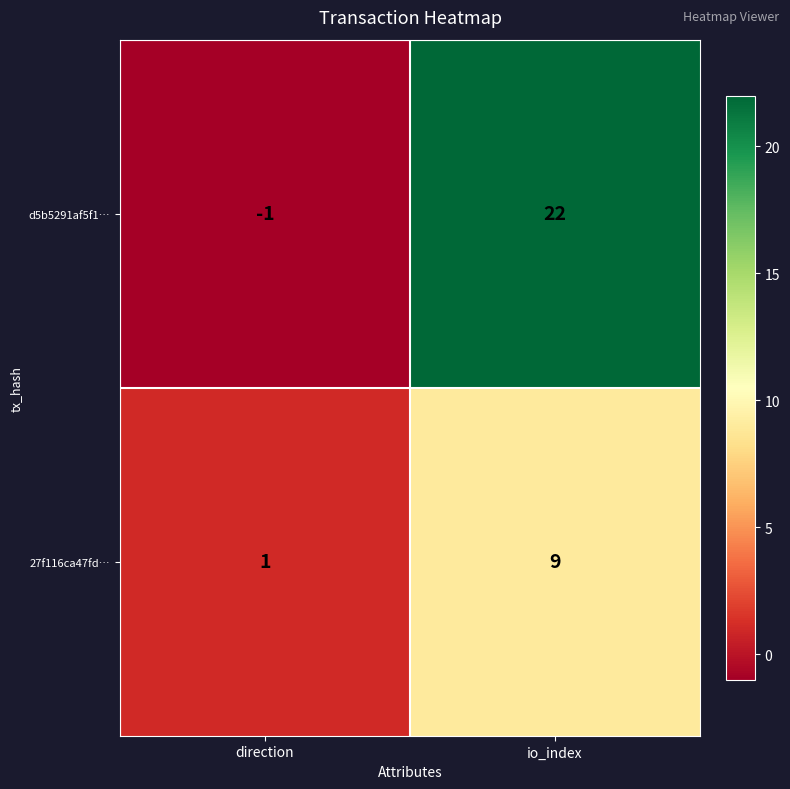

What is the total value across all series at io_index?

31